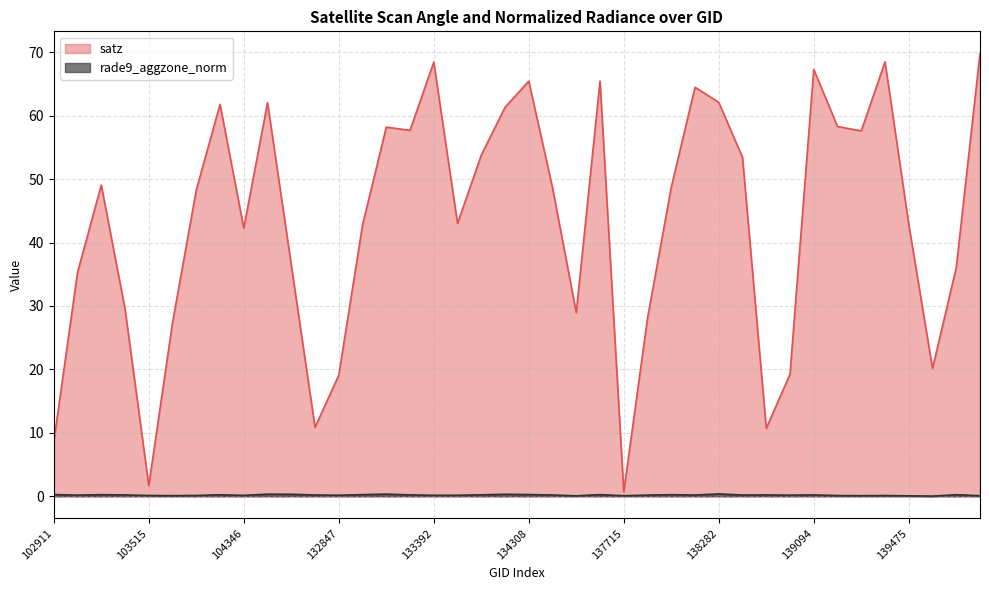

True or false: rade9_aggzone_norm has more than 1 points higher than both neighbors.

True